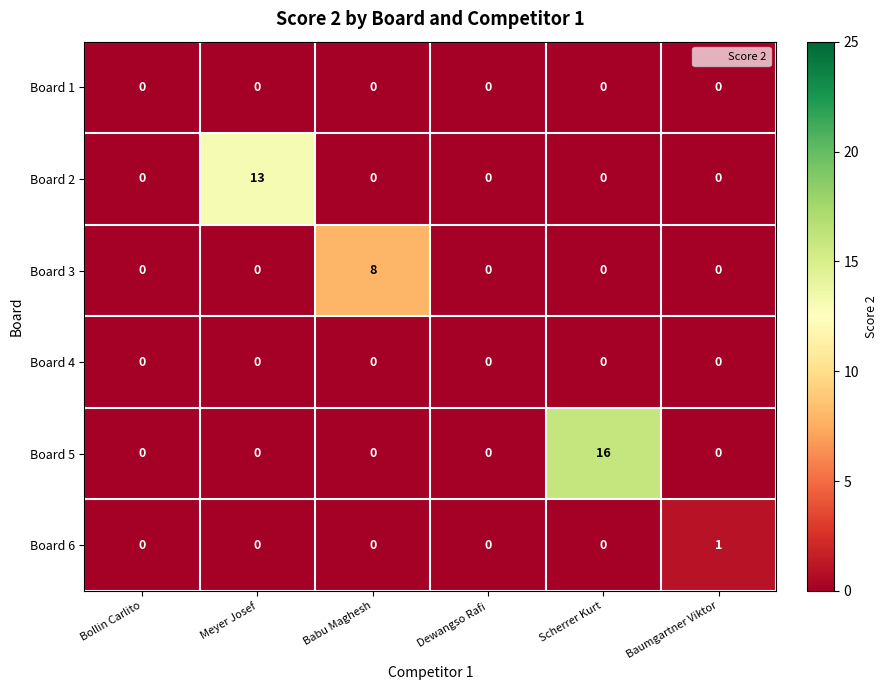

Which series has the largest total across all categories?

Board 5